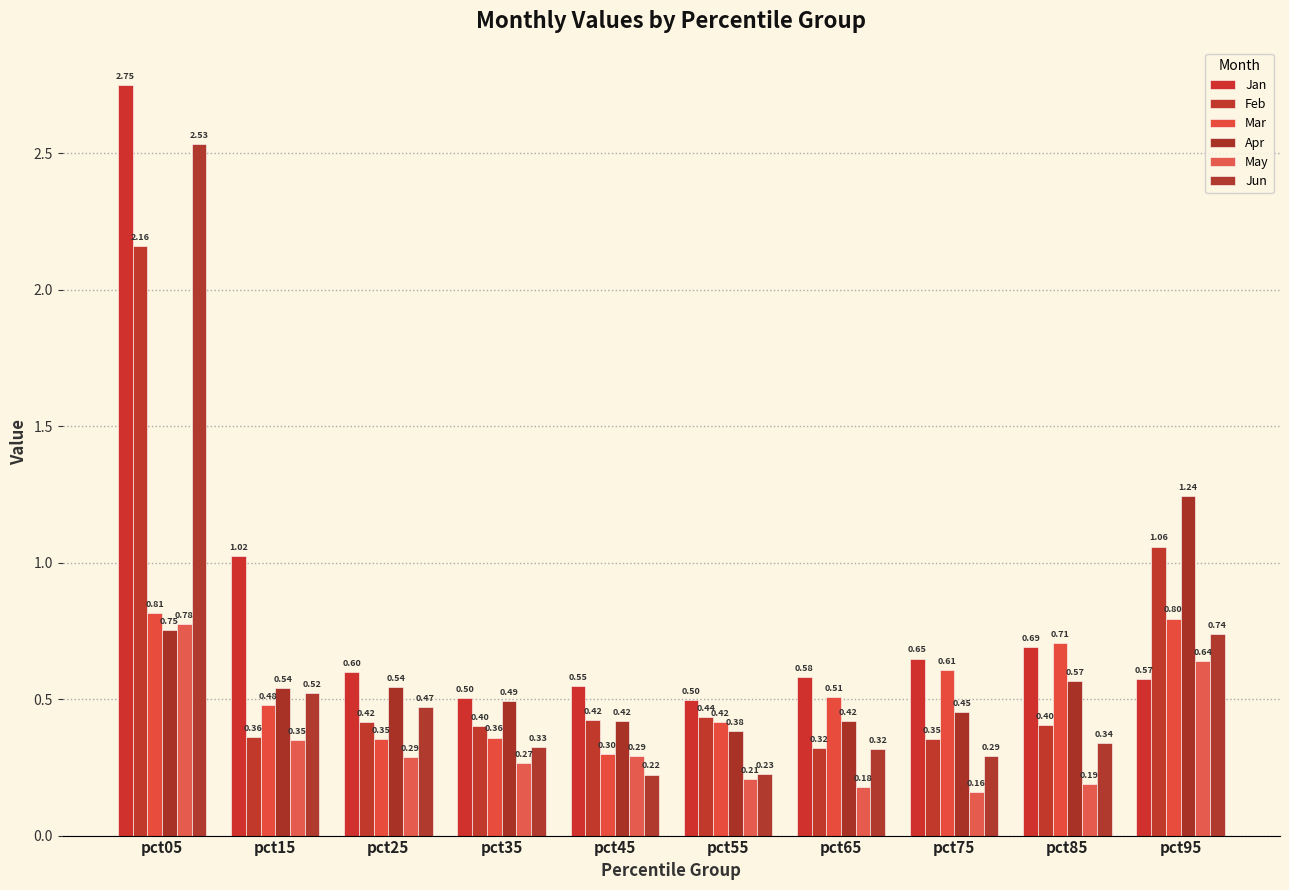

How many distinct data groups are displayed?

6